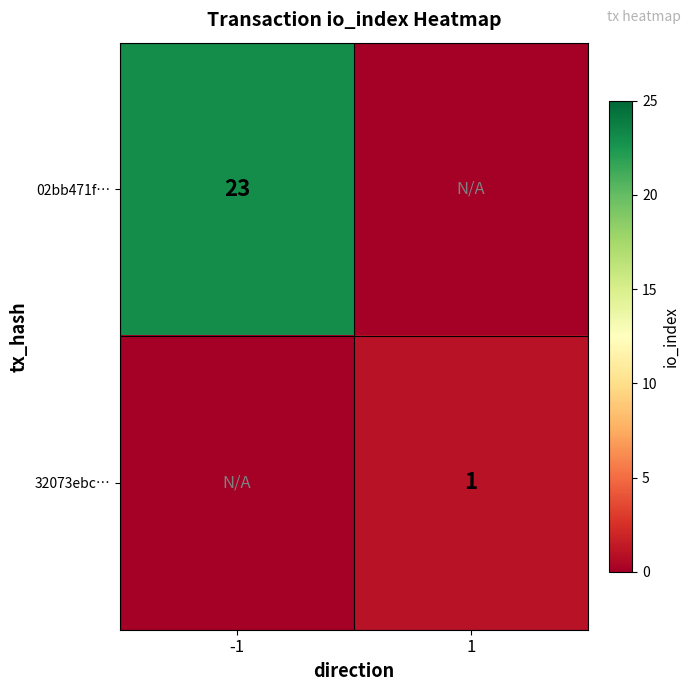

Is the value of 32073ebc… at 1 greater than the value of 02bb471f… at -1?

No